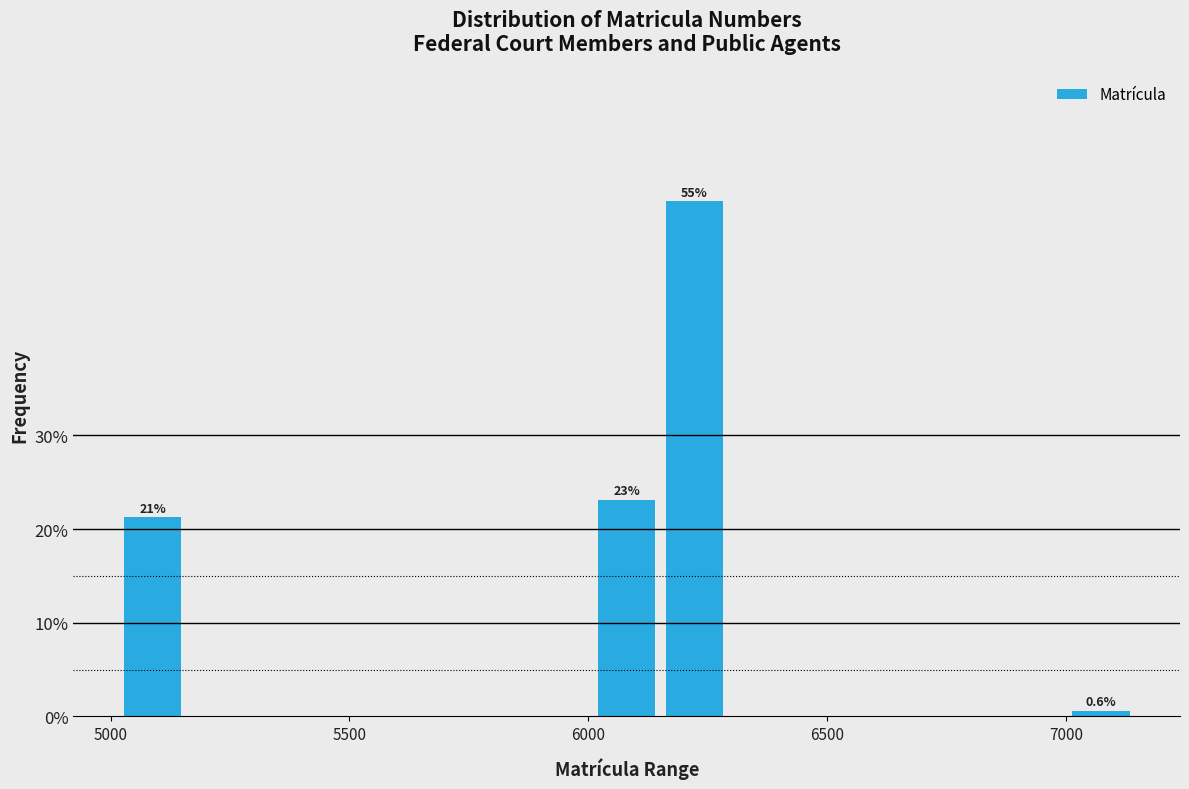

Read against the x-axis, roughly where is the centre of the tallest bar?

6200